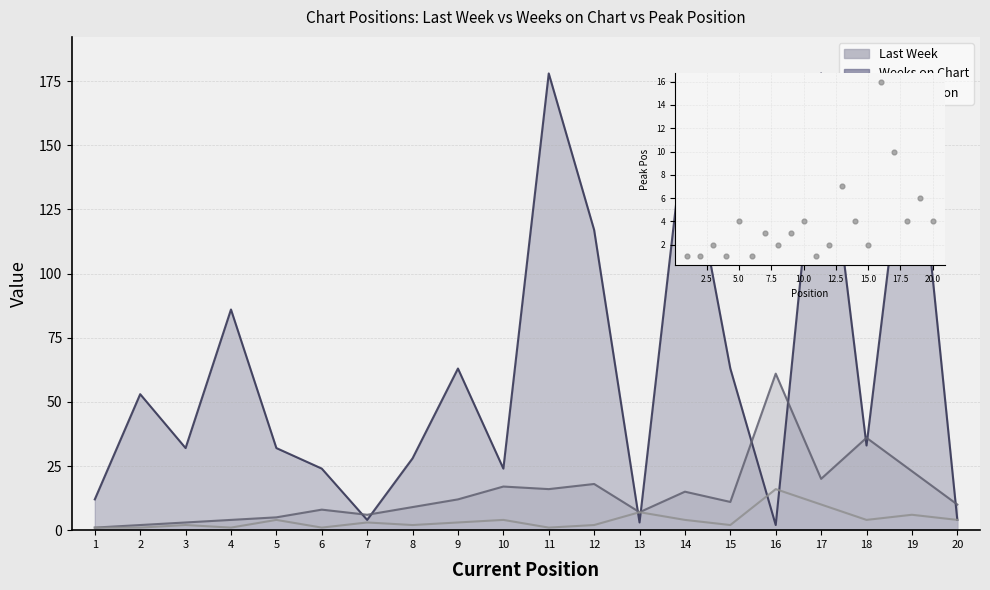

Which series contains the lowest Y value?

Last Week (line)